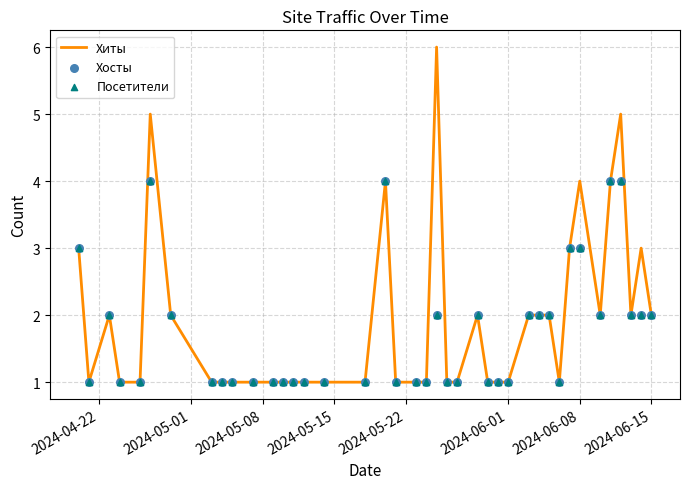

Is the value of Хосты at 2024-05-08 greater than the value of Хиты at 34?

No